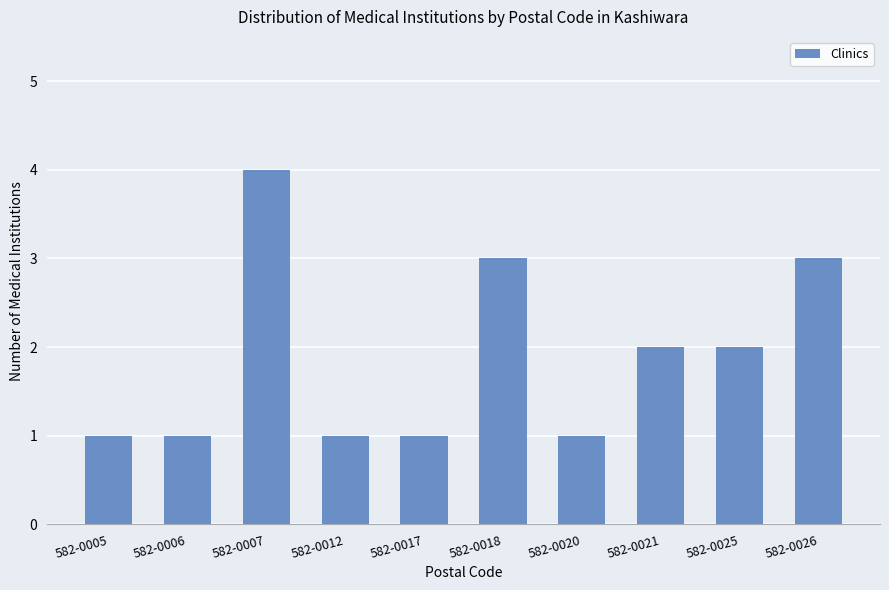

What is the change in value from 582-0017 to 582-0025?

+1